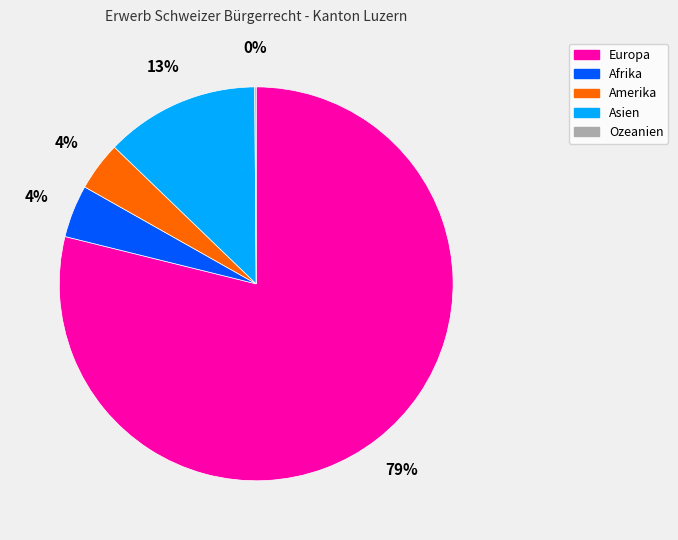

To the nearest percent, what is the difference between the Europa and Asien slice percentages?

66%